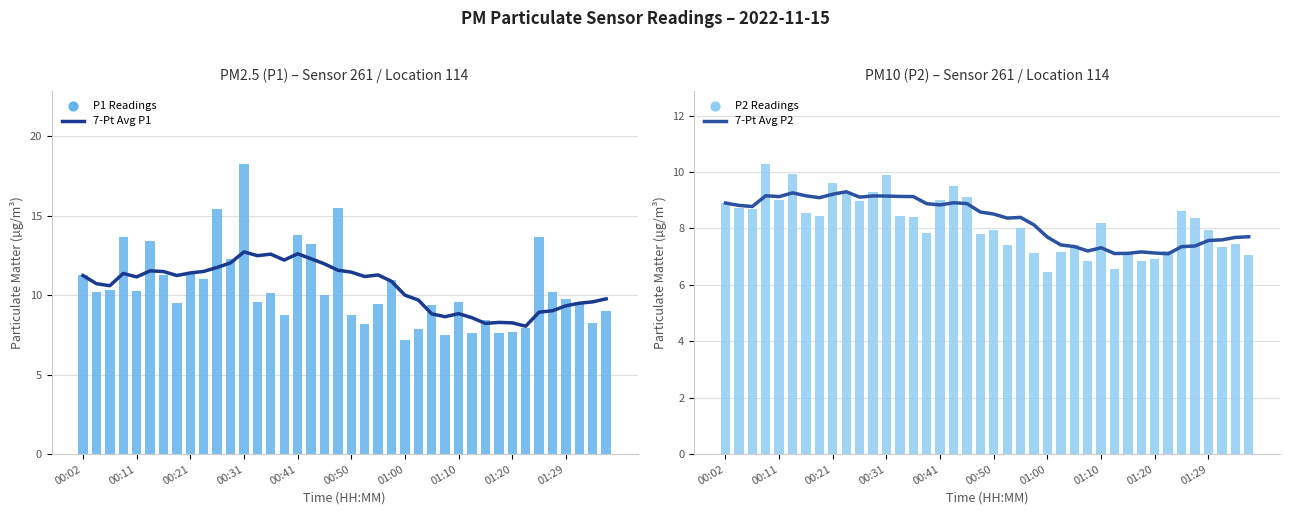

At how many categories does at least one series exceed 14?

3